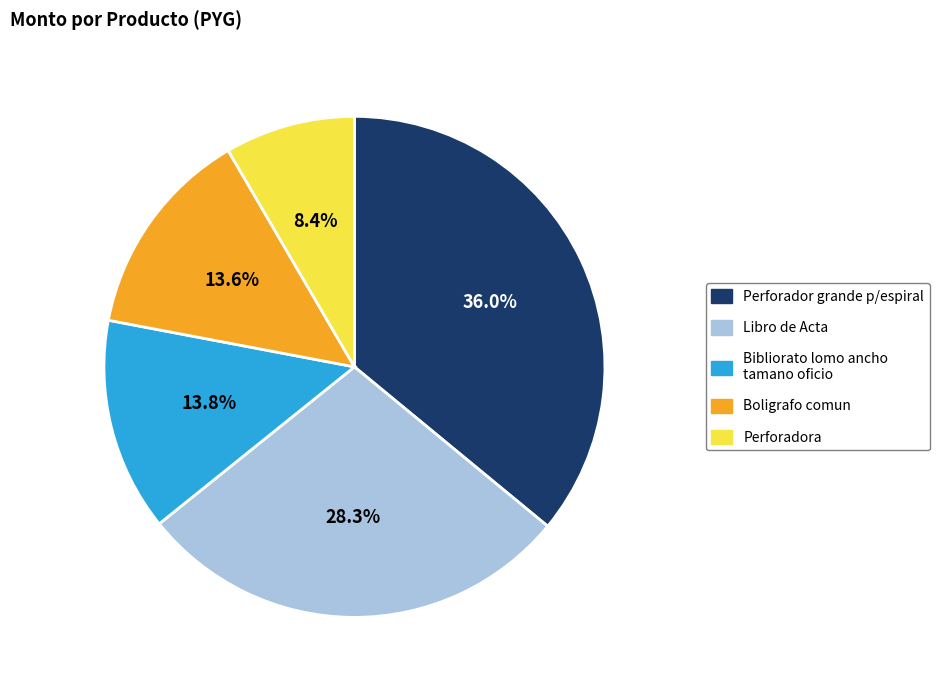

Which slice is the largest?

Perforador grande p/espiral